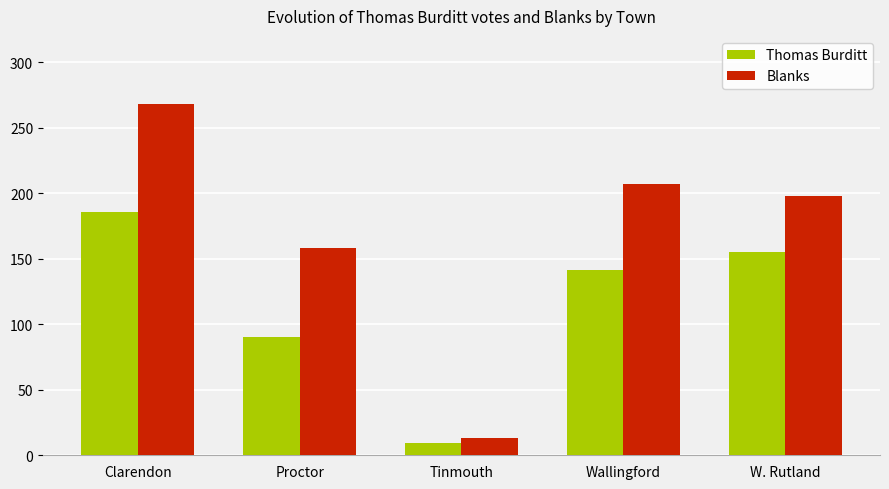

True or false: Blanks has a value of 198 at W. Rutland.

True